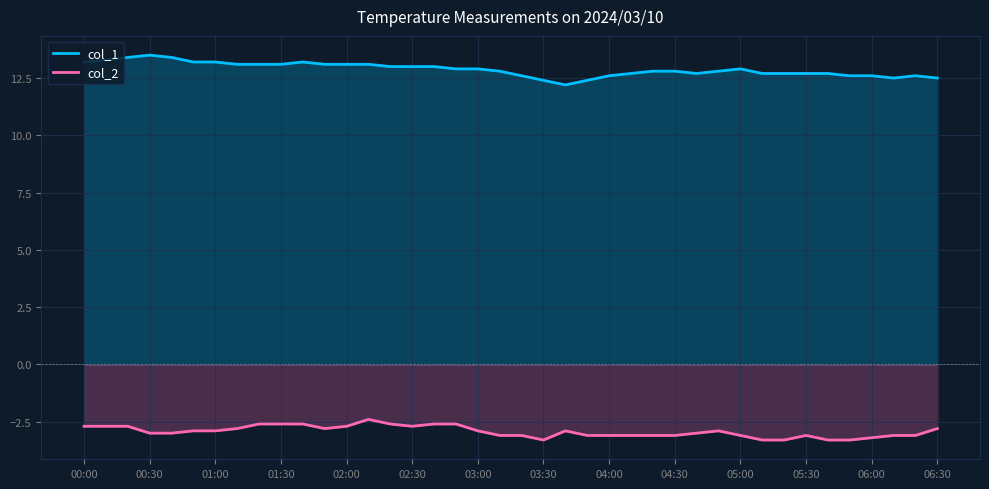

What is the difference between the highest and lowest values at 02:30?

15.7